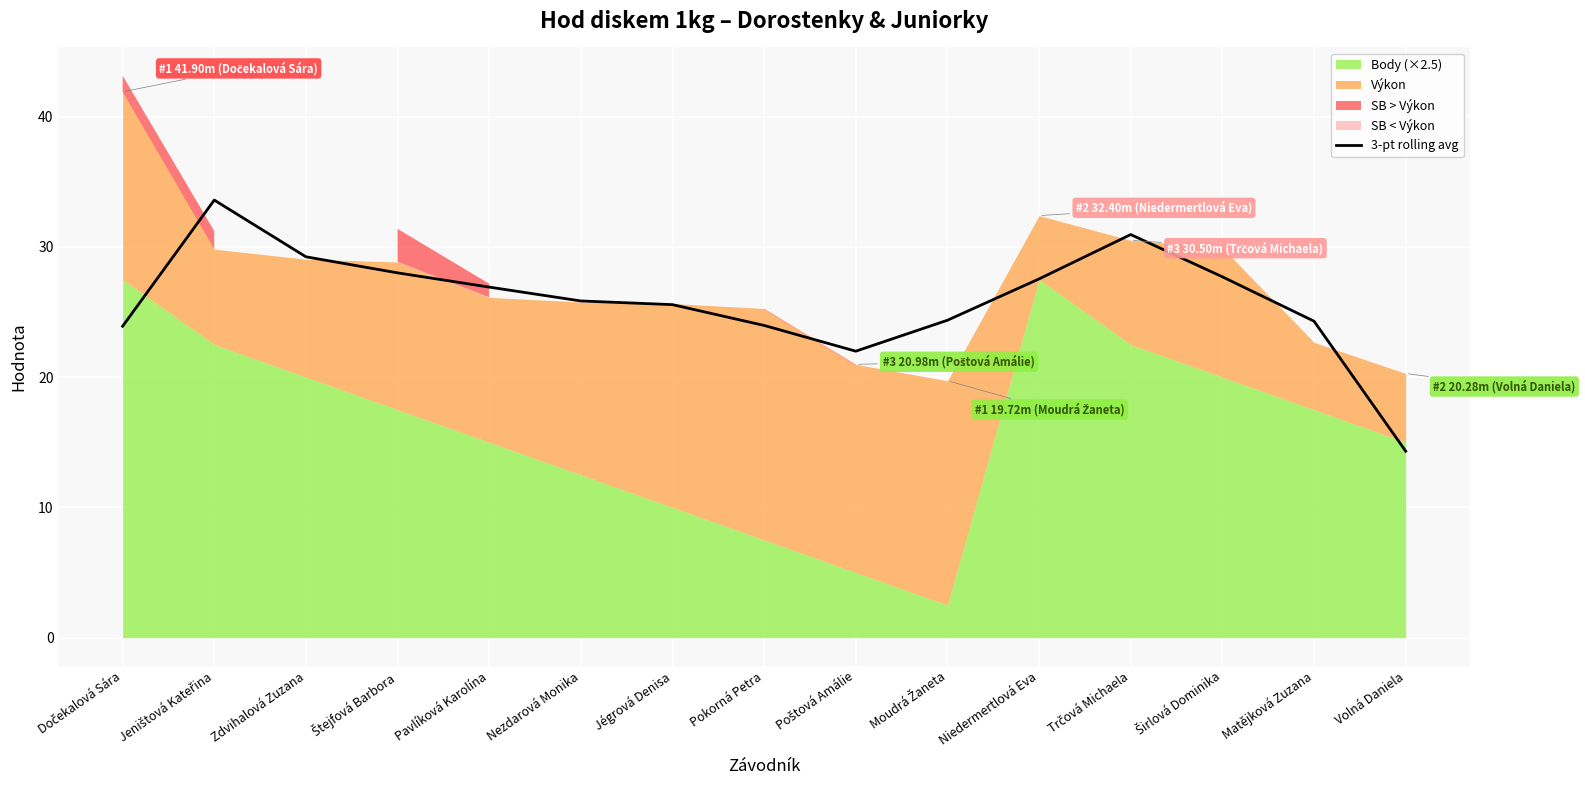

What value does the data have at Dočekalová Sára?

23.9